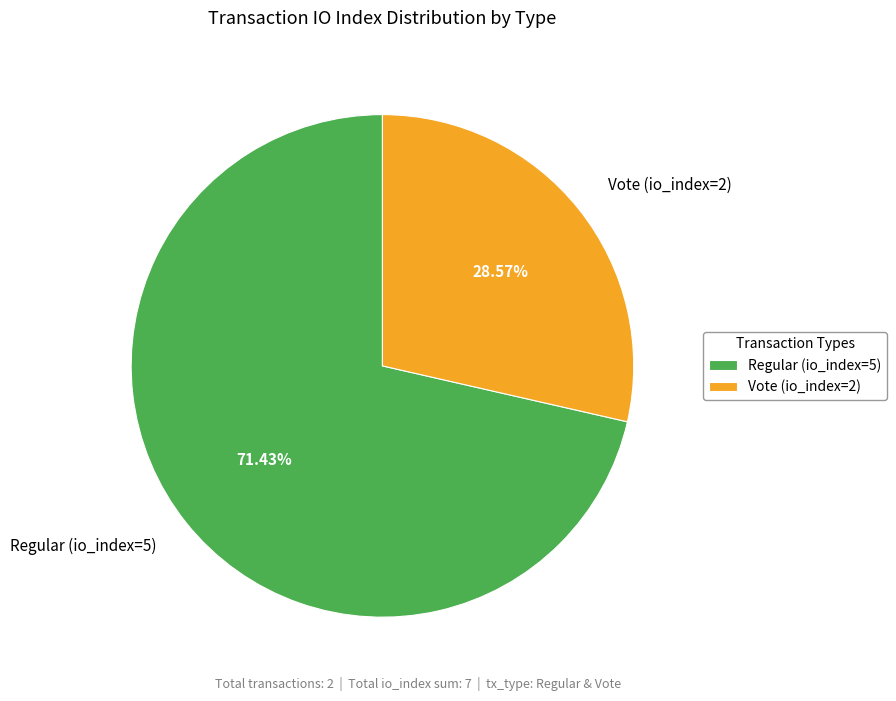

Rank the categories by value from highest to lowest.

Regular (io_index=5), Vote (io_index=2)